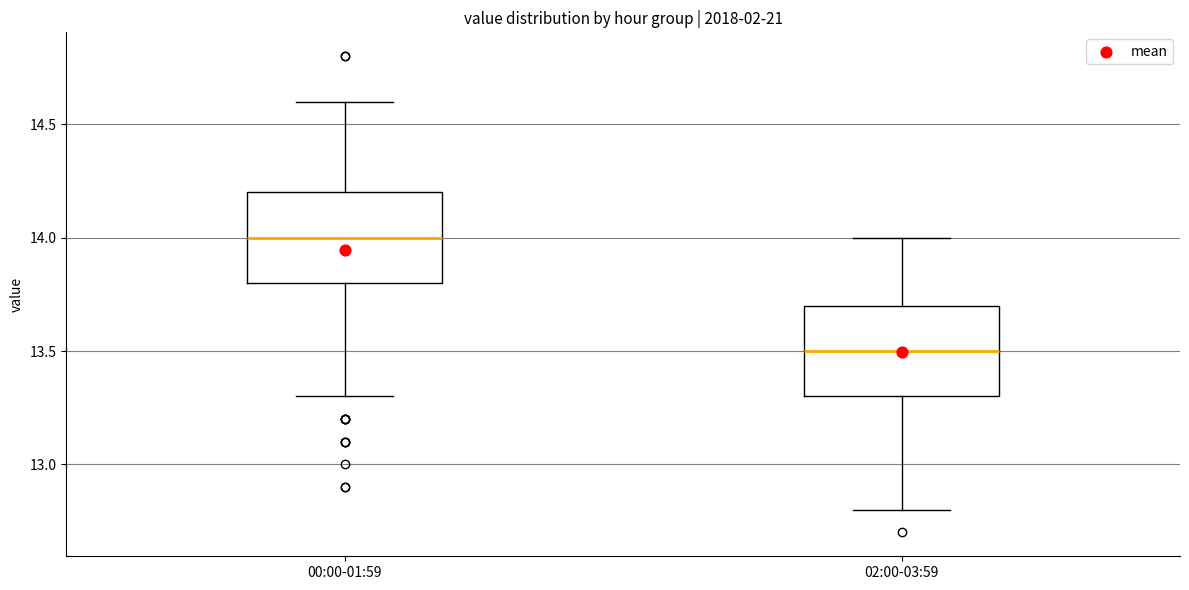

Where is the lower edge of the box for 02:00-03:59 on the y-axis? The values are not printed on the chart, so give them approximately, as read against the axis.

13.3